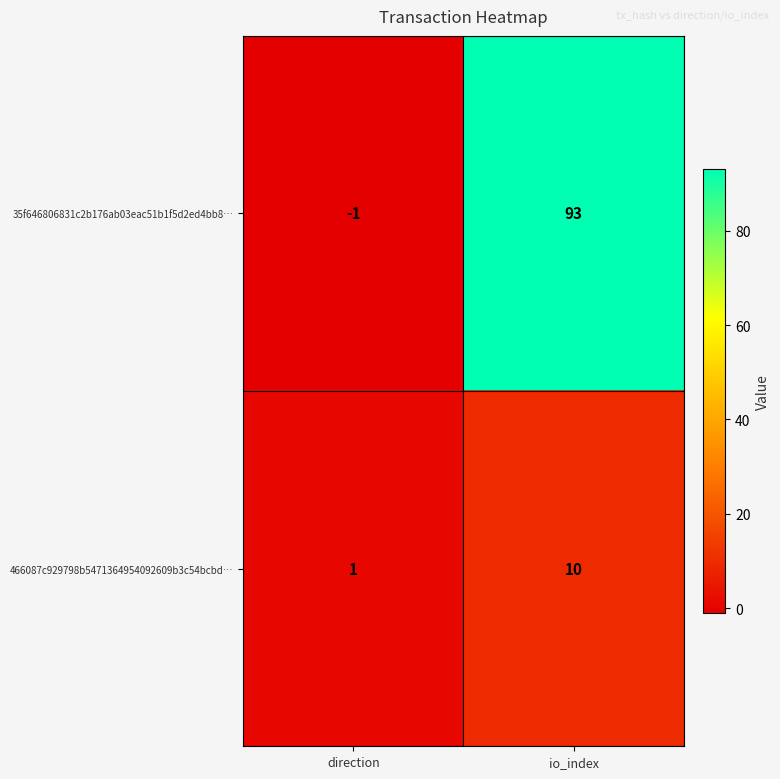

The 35f646806831c2b176ab03eac51b1f5d2ed4bb8… series shows -1 at direction. True or false?

True